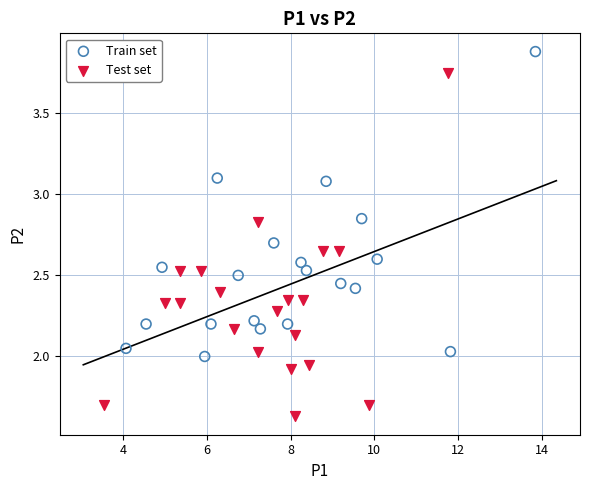

Which series reaches the maximum Y coordinate?

Train set